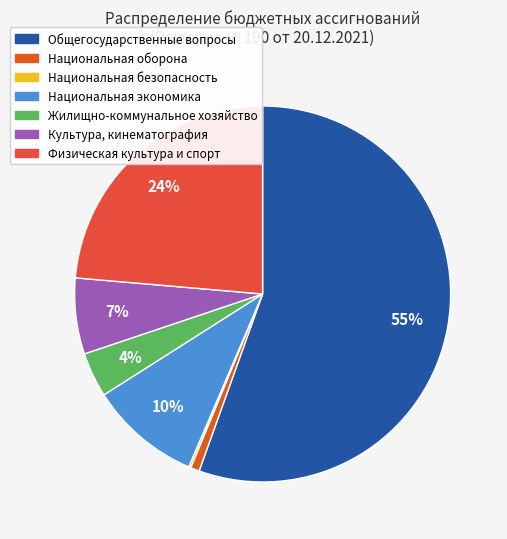

Rank the categories by value from lowest to highest.

Национальная безопасность и правоохранительная деятельность, Национальная оборона, Жилищно-коммунальное хозяйство, Культура, кинематография, Национальная экономика, Физическая культура и спорт, Общегосударственные вопросы